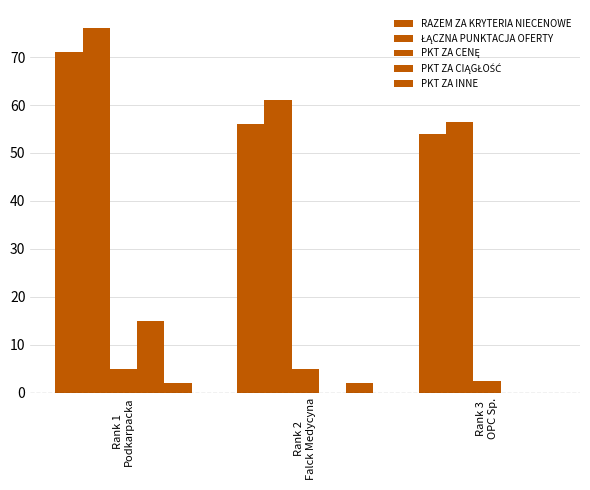

Is the value of ŁĄCZNA PUNKTACJA OFERTY at Rank 1
Podkarpacka greater than the value of PKT ZA INNE at Rank 2
Falck Medycyna?

Yes